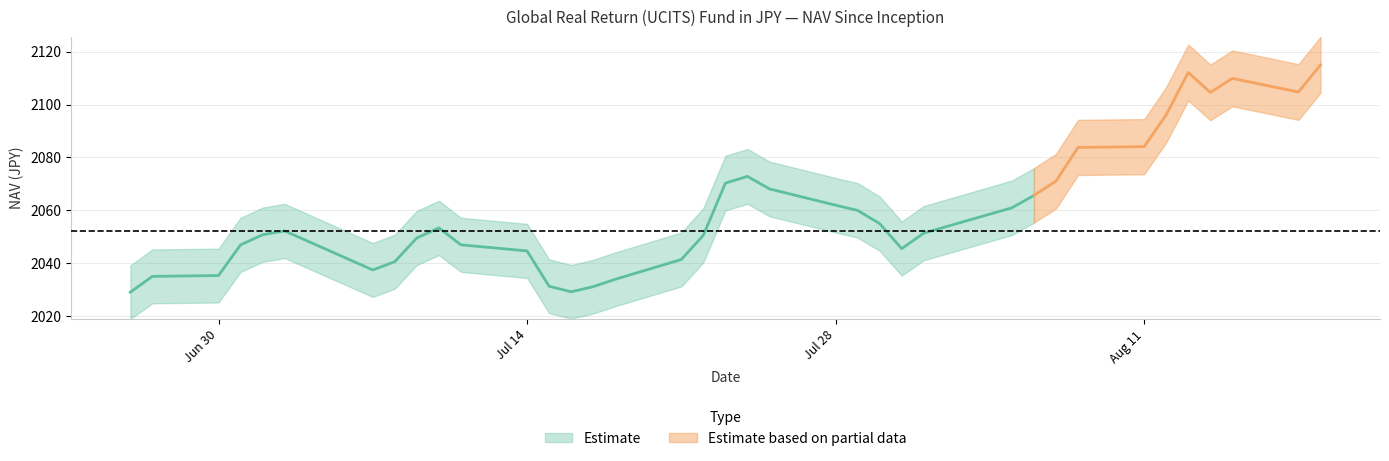

Is it true that the value at 2025-08-06 is 668.2?

False